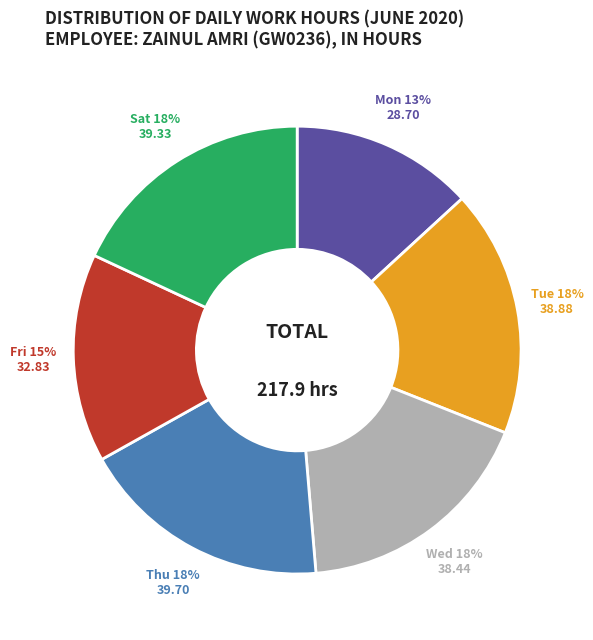

To the nearest percent, what is the difference between the Fri and Sat slice percentages?

3%